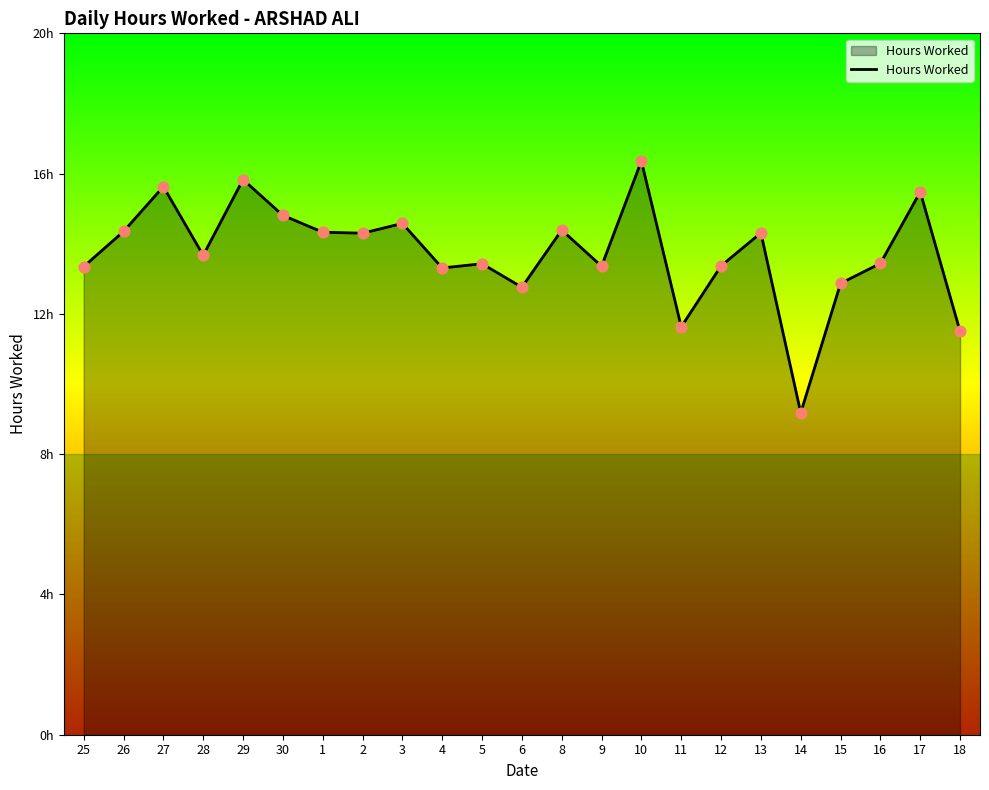

Is this an area chart (filled region under the line)?

Yes